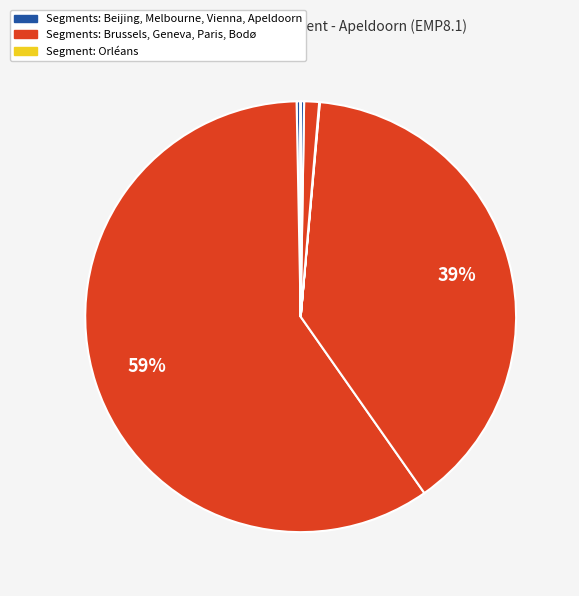

How many segments does this pie chart have?

9